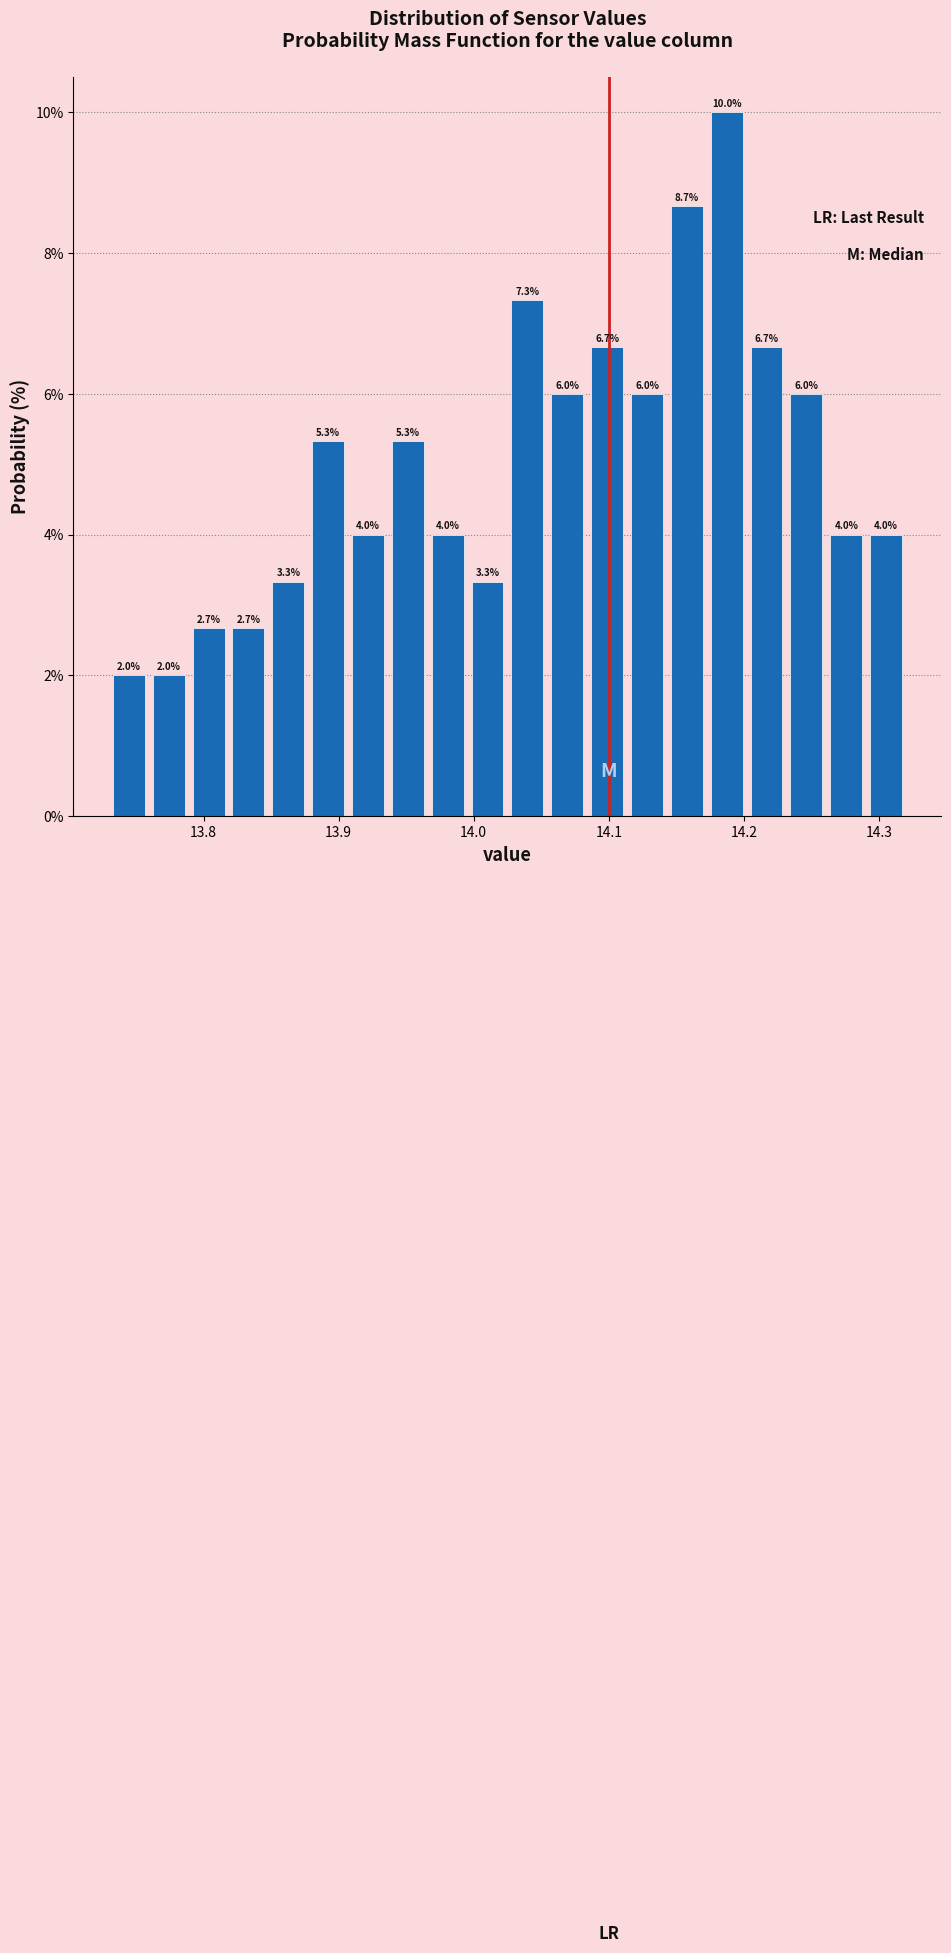

Read against the x-axis, roughly where is the centre of the tallest bar?

14.19